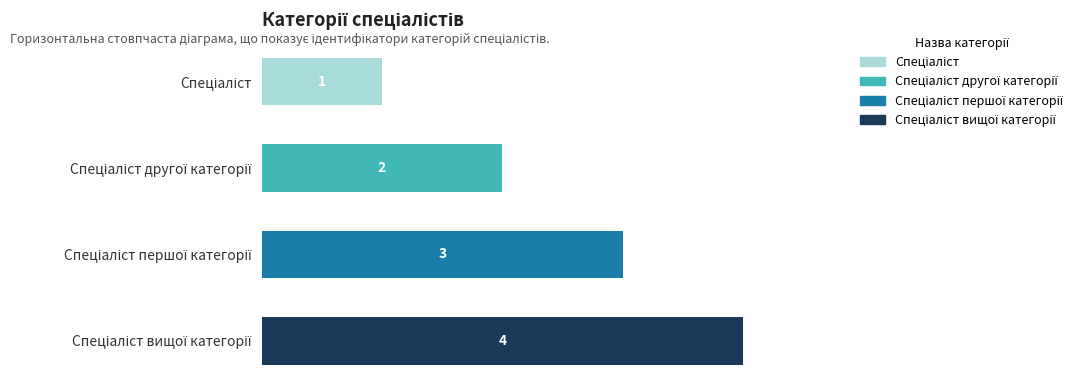

Reading right to left, extract all data points from this chart.

Категорія 1: 0	0	0	1
Категорія 2: 0	0	2	0
Категорія 3: 0	3	0	0
Категорія 4: 4	0	0	0